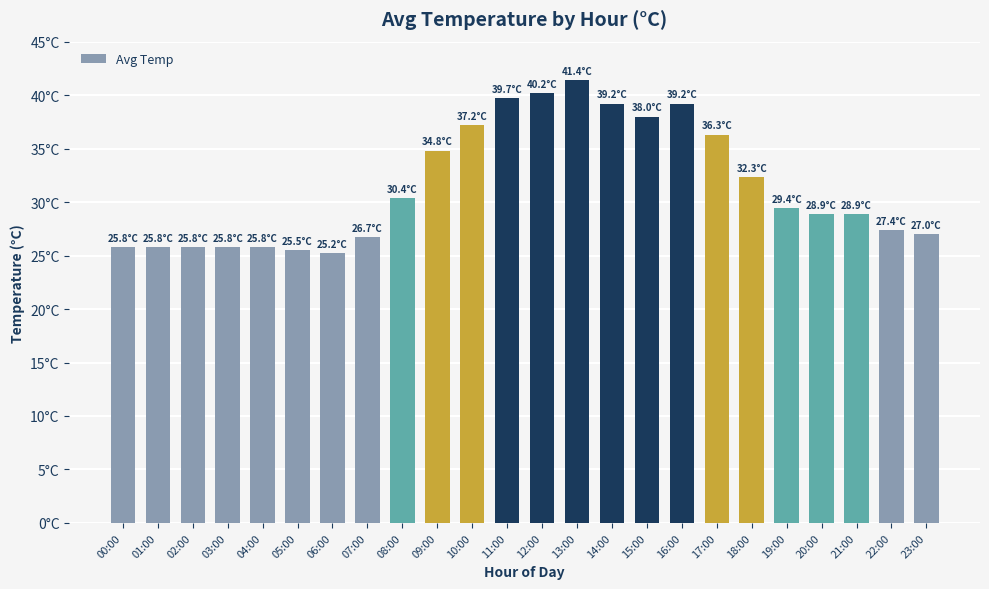

Are the bars horizontal?

No